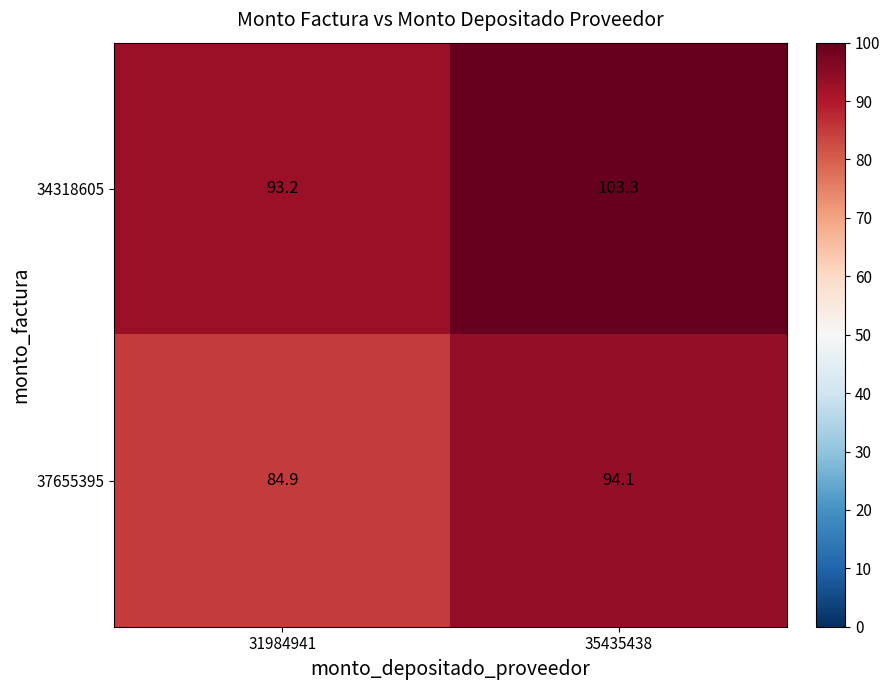

What is the difference between the maximum and minimum values in the 34318605 series?

10.1